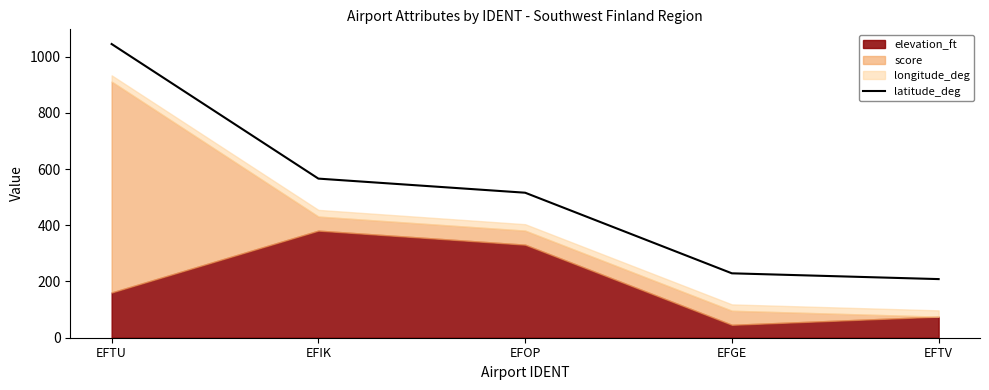

The latitude_deg series shows 127.0 at EFTV. True or false?

False